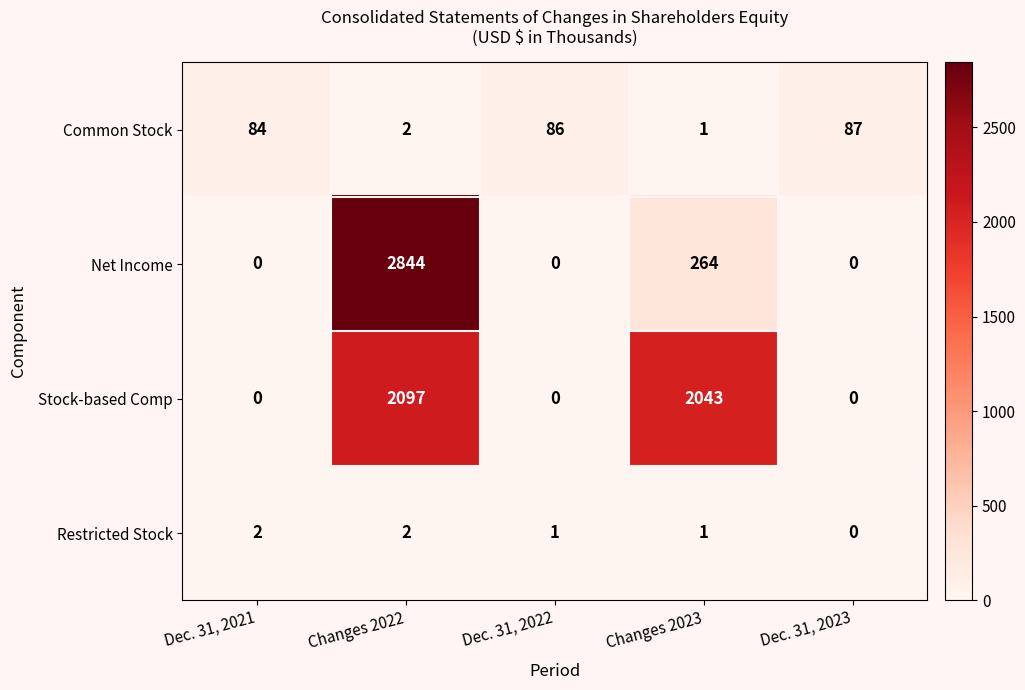

What is the greatest value displayed?

2844